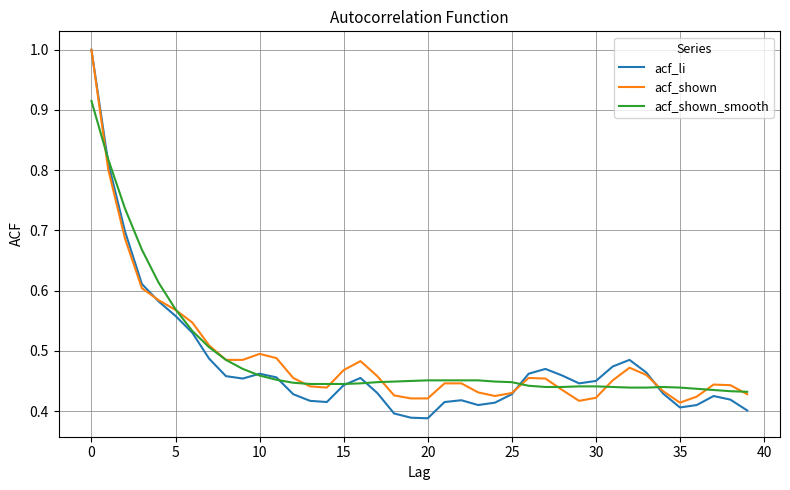

What is the highest value of the acf_li series?

1.0